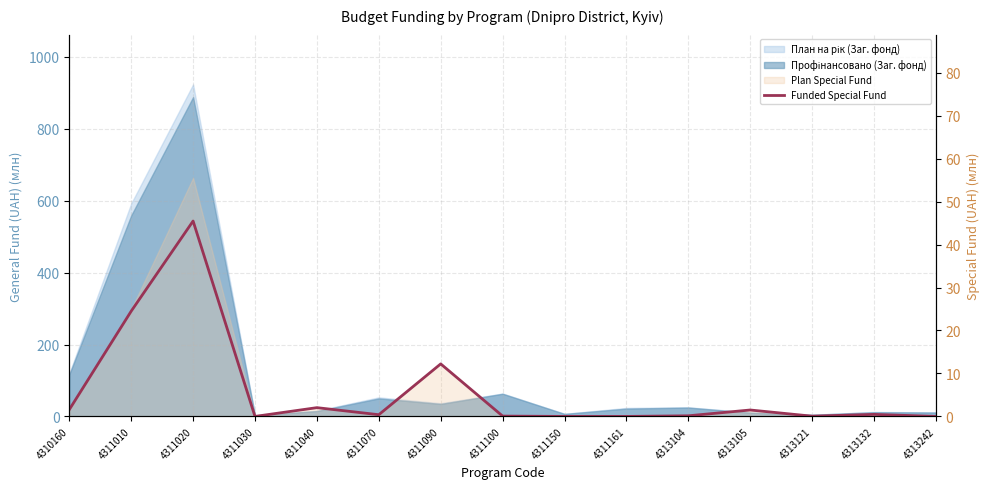

Reading left to right, extract all data points from this chart.

4310160=1.6	4311010=24.5	4311020=45.5	4311030=0.0	4311040=2.0	4311070=0.4	4311090=12.2	4311100=0.1	4311150=0.0	4311161=0.0	4313104=0.1	4313105=1.5	4313121=0.1	4313132=0.5	4313242=0.0